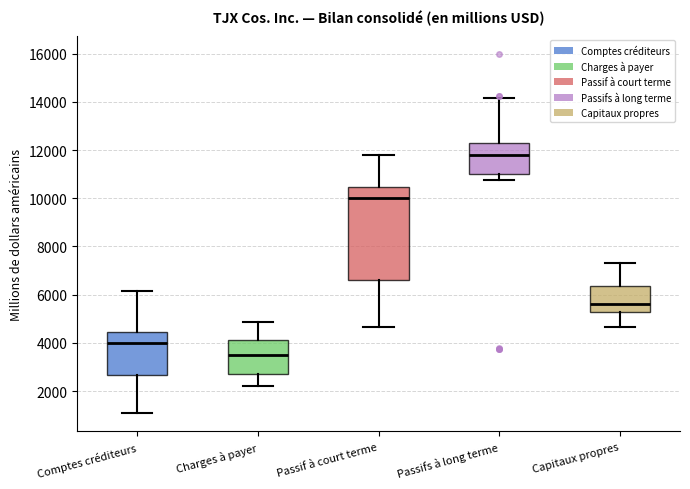

Where does the upper whisker of the box for Passifs à long terme end on the y-axis? The values are not printed on the chart, so give them approximately, as read against the axis.

14200